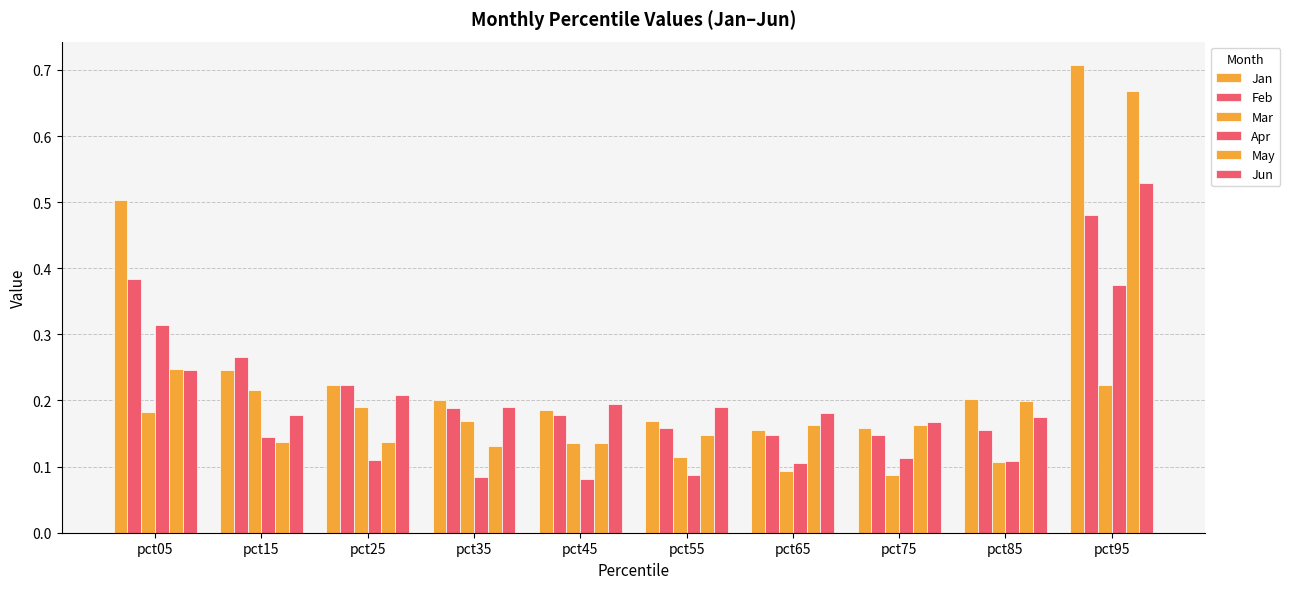

What is the difference between the second highest and second lowest values in the May series?

0.1